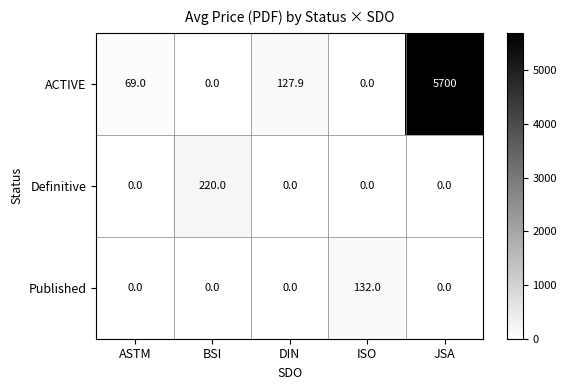

What is the average value of the Definitive series?

44.0